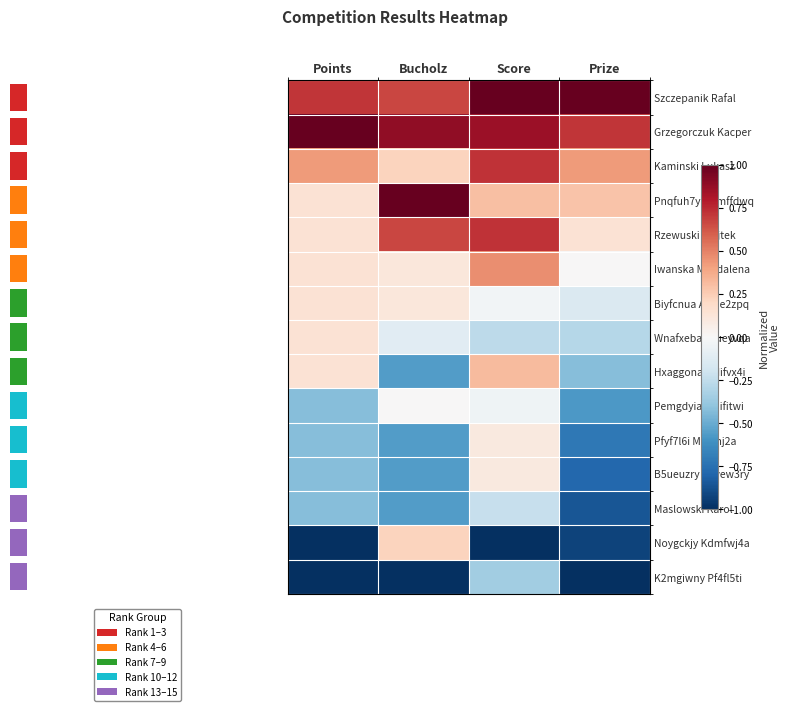

The Szczepanik Rafal series shows 1.0 at Score. True or false?

True